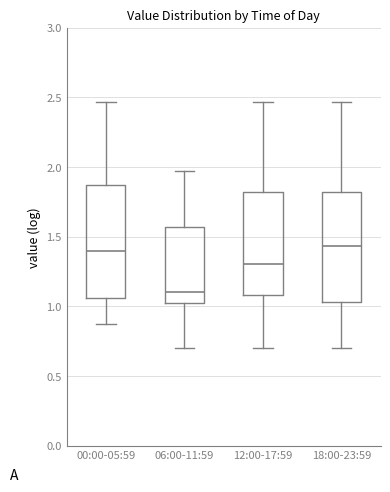

Which box's median line is the lowest?

06:00-11:59